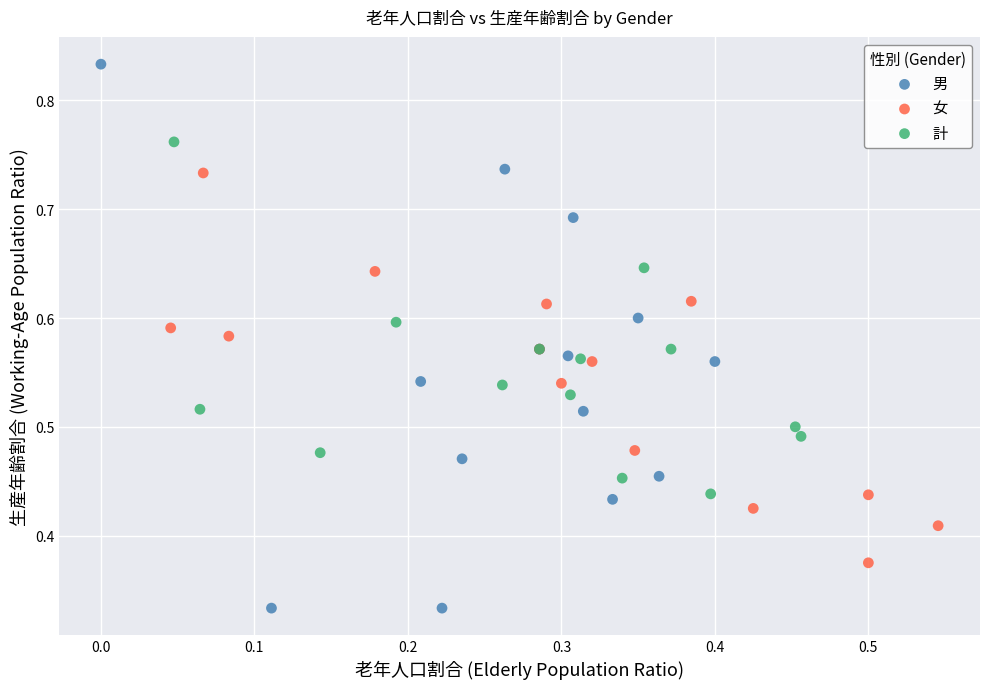

Which series reaches the minimum Y coordinate?

男